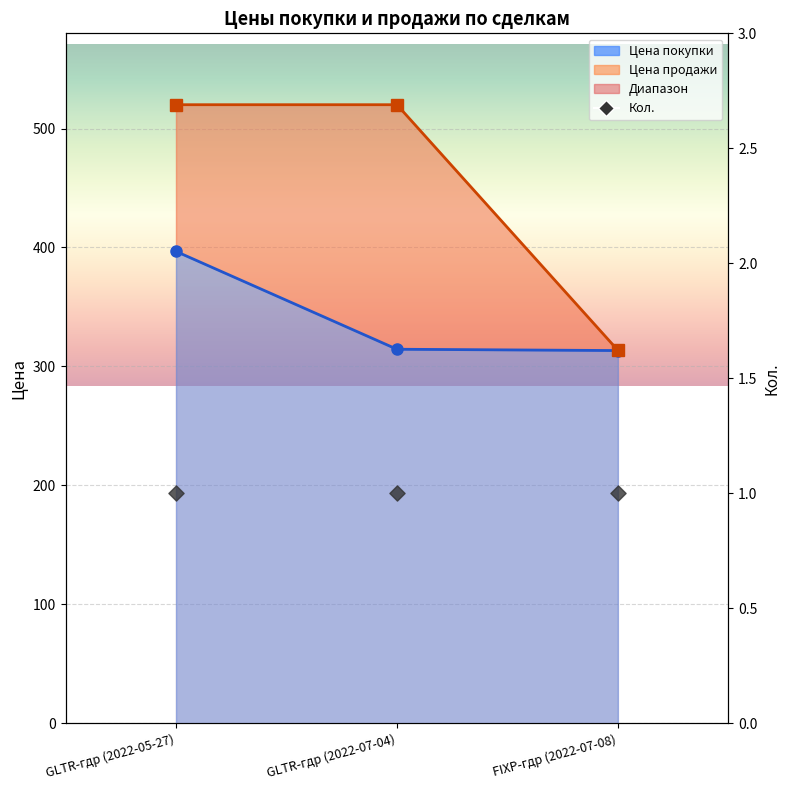

Which series contains the lowest Y value?

Цена покупки